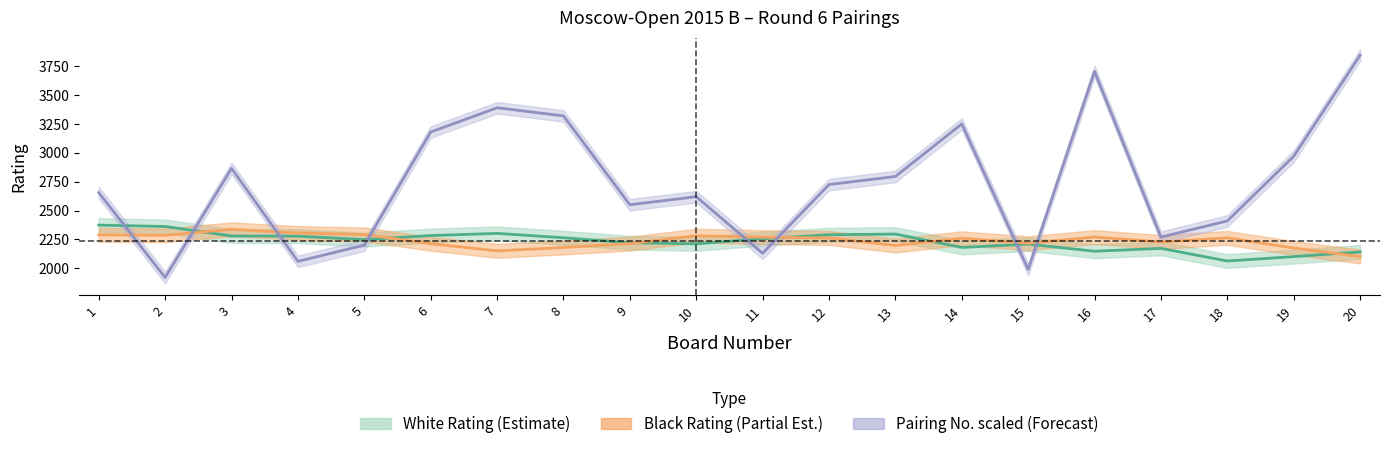

Reading left to right, list all the values displayed in this chart.

White Rating (Estimate): 2374.0	2362.0	2279.7	2278.3	2248.0	2283.3	2302.3	2264.3	2221.3	2211.7	2256.3	2290.3	2296.3	2180.3	2209.3	2147.7	2172.3	2063.0	2101.0	2141.3
Black Rating (Partial Est.): 2289.7	2285.7	2337.3	2305.7	2293.0	2212.7	2151.0	2180.0	2213.7	2282.3	2269.3	2262.7	2197.7	2260.0	2217.0	2270.3	2227.7	2263.3	2175.3	2101.7
Pairing No. scaled (Forecast): 2655.0	1920.0	2865.0	2060.0	2200.0	3180.0	3390.0	3320.0	2550.0	2620.0	2130.0	2725.0	2795.0	3250.0	1990.0	3705.0	2270.0	2410.0	2970.0	3845.0